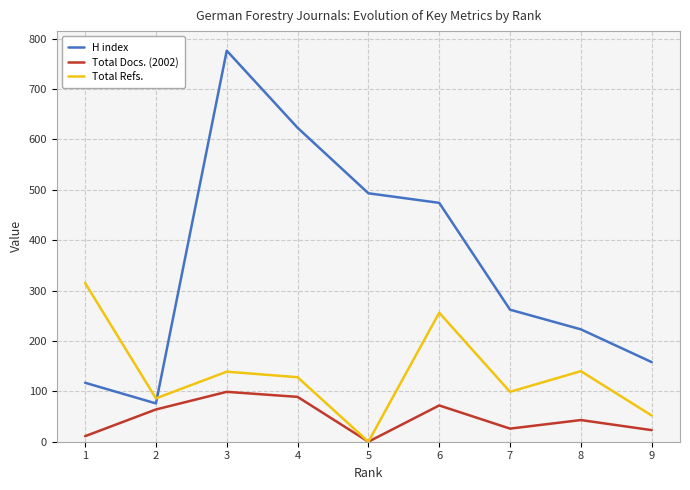

At which label is Total Refs. closest to 157?

8